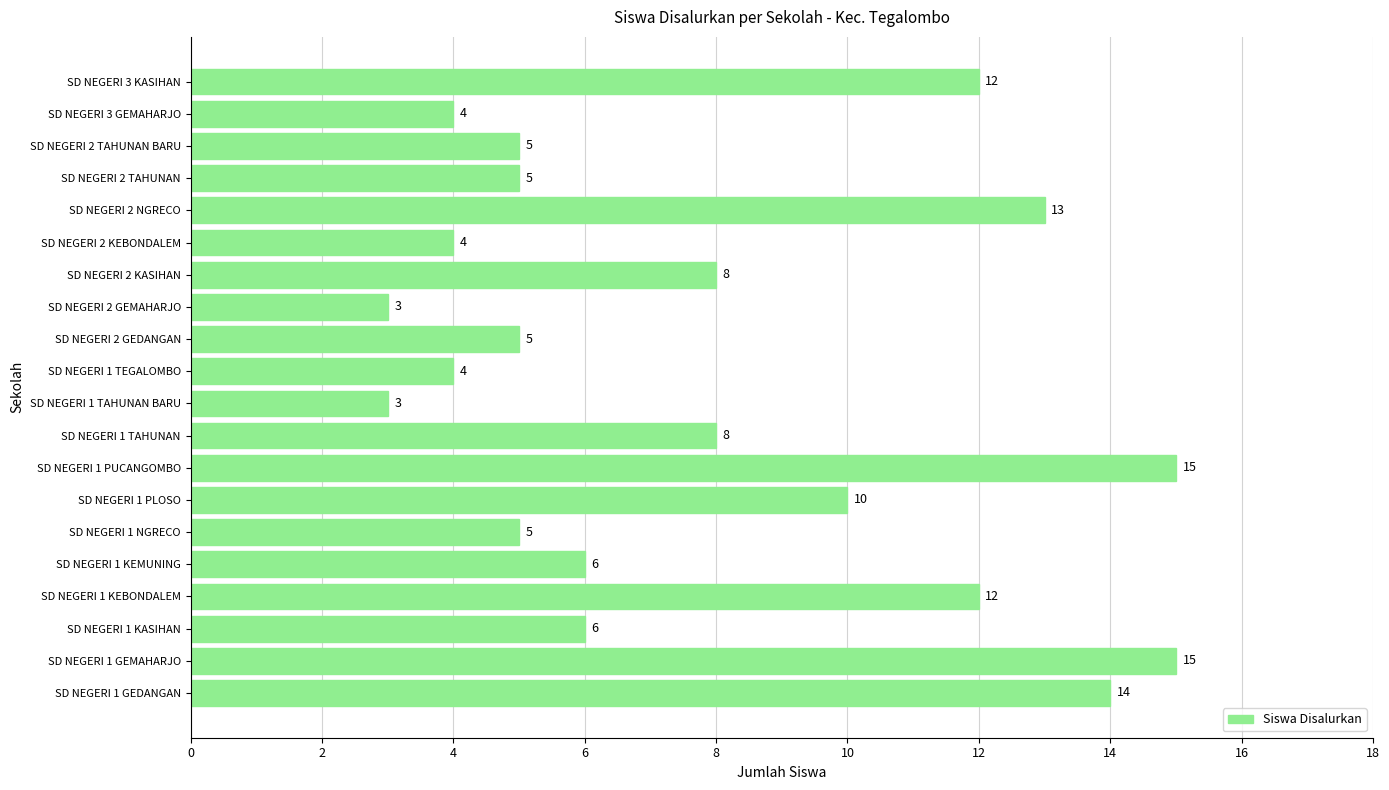

What is the difference between the maximum and minimum values?

12